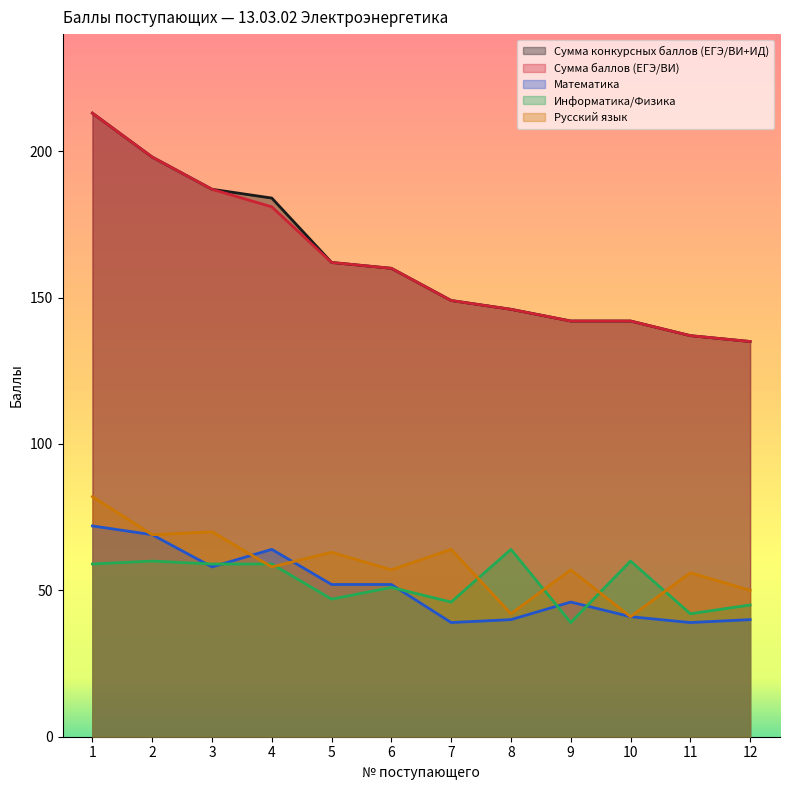

Reading right to left, transcribe all the data shown in this chart.

Сумма конкурсных баллов (ЕГЭ/ВИ+ИД): 12=135	11=137	10=142	9=142	8=146	7=149	6=160	5=162	4=184	3=187	2=198	1=213
Сумма баллов (ЕГЭ/ВИ): 12=135	11=137	10=142	9=142	8=146	7=149	6=160	5=162	4=181	3=187	2=198	1=213
Математика: 12=40	11=39	10=41	9=46	8=40	7=39	6=52	5=52	4=64	3=58	2=69	1=72
Информатика/Физика: 12=45	11=42	10=60	9=39	8=64	7=46	6=51	5=47	4=59	3=59	2=60	1=59
Русский язык: 12=50	11=56	10=41	9=57	8=42	7=64	6=57	5=63	4=58	3=70	2=69	1=82